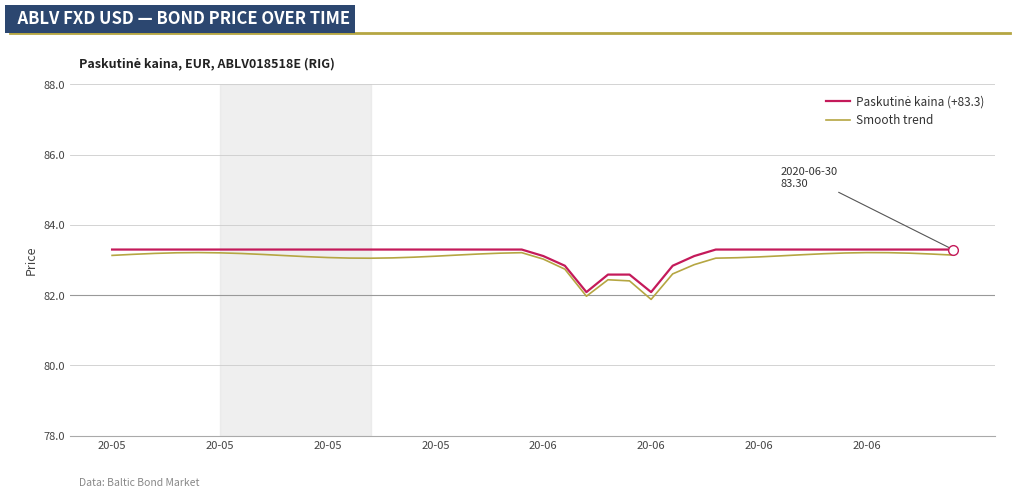

What is the minimum value for Smooth trend?

81.9